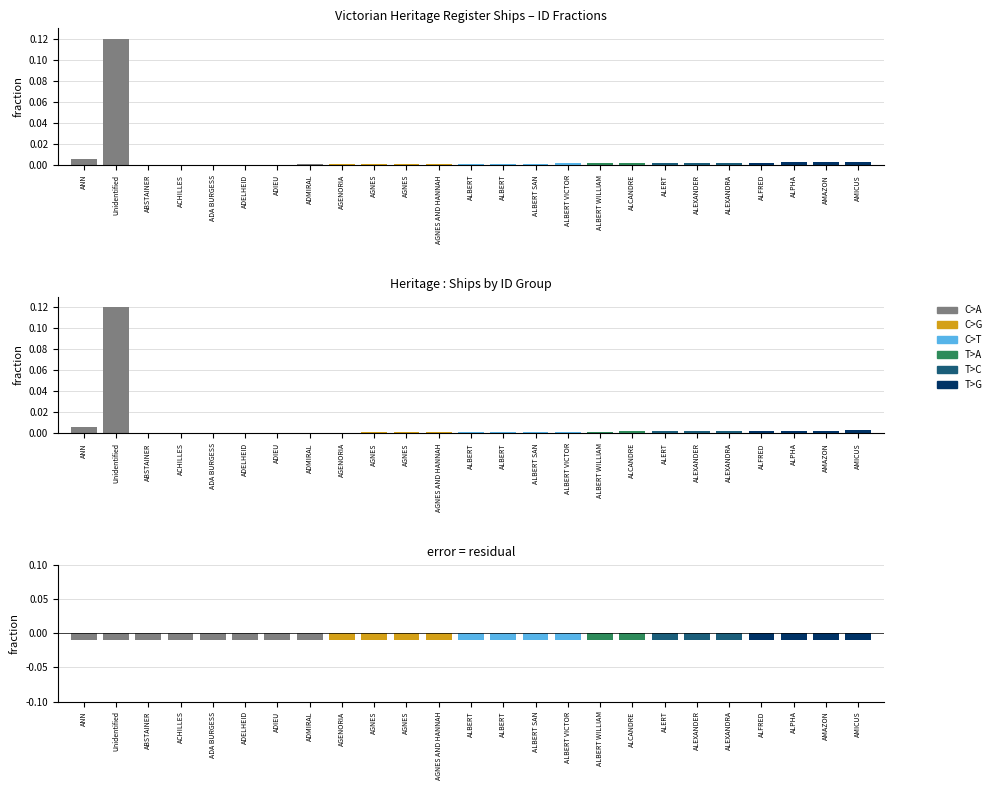

What is the sum of all Difference values?

-0.2